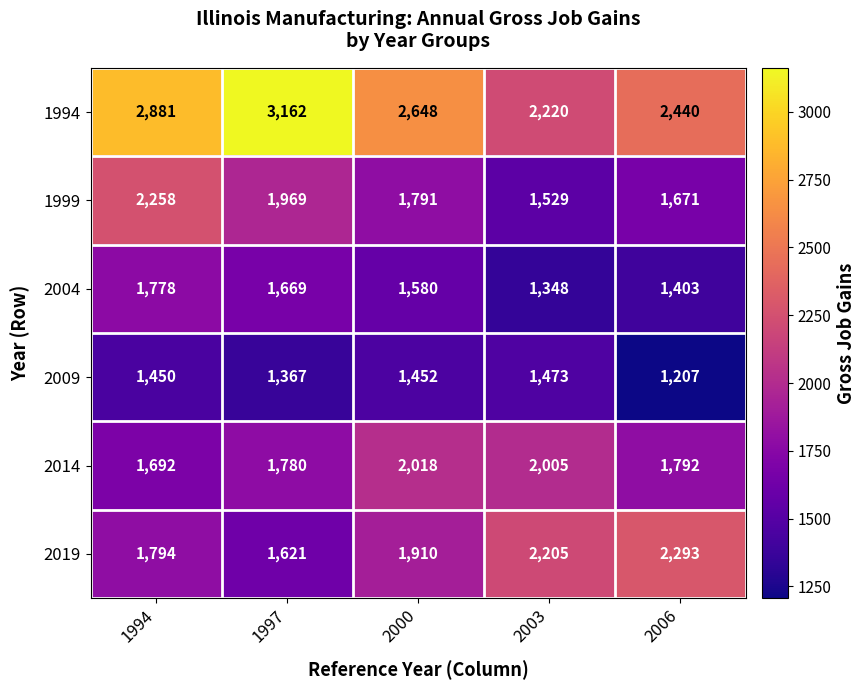

What is the difference between the highest and lowest values at 1997?

1795